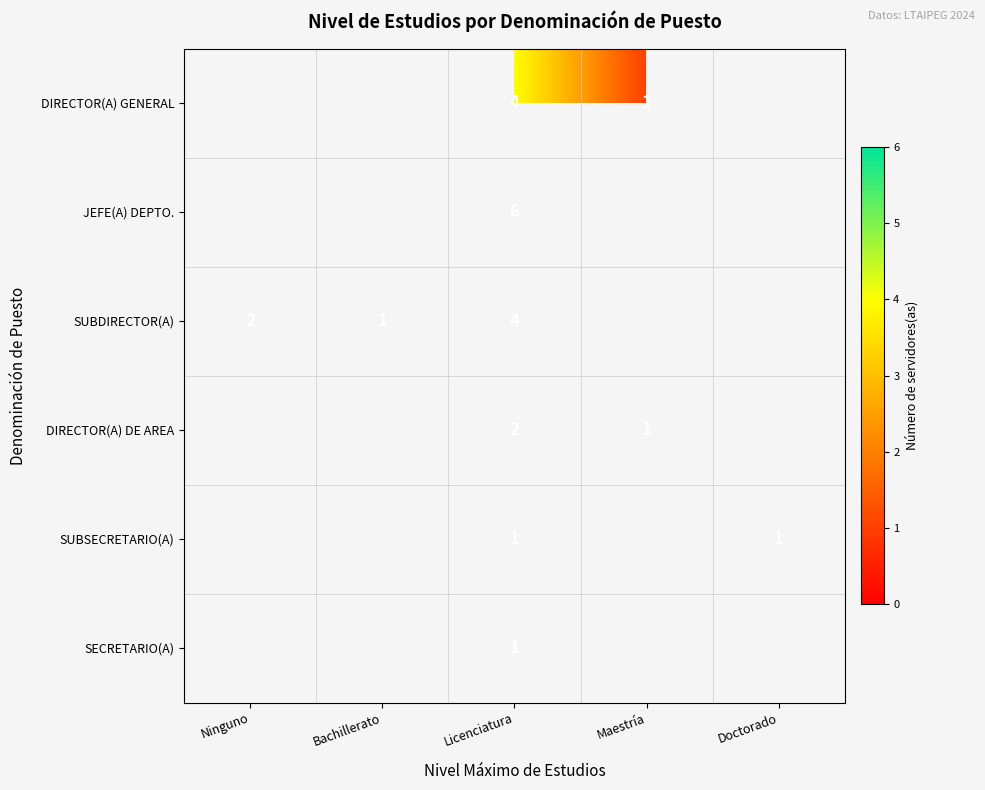

What is the total value across all series at Licenciatura?

18